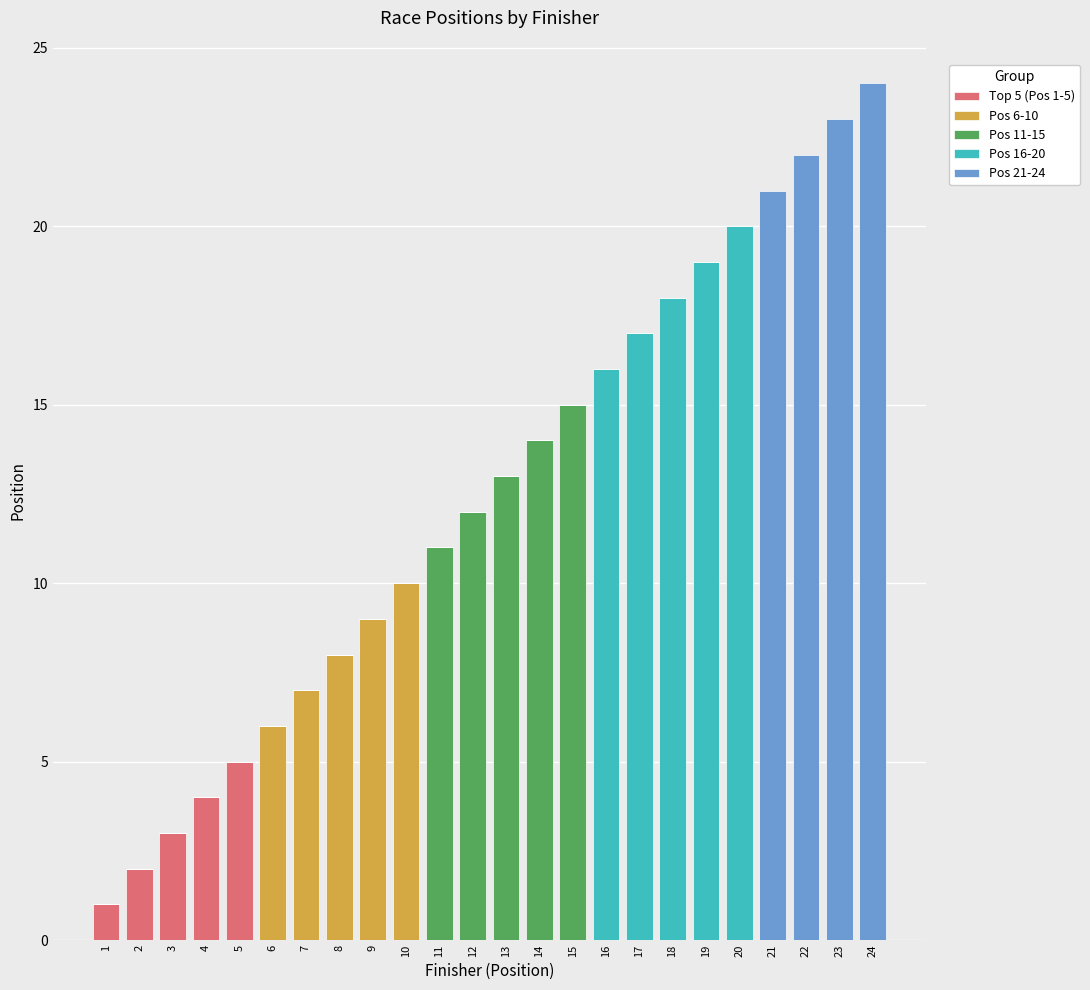

The Top 5 (Pos 1-5) series shows 0 at 7. True or false?

True